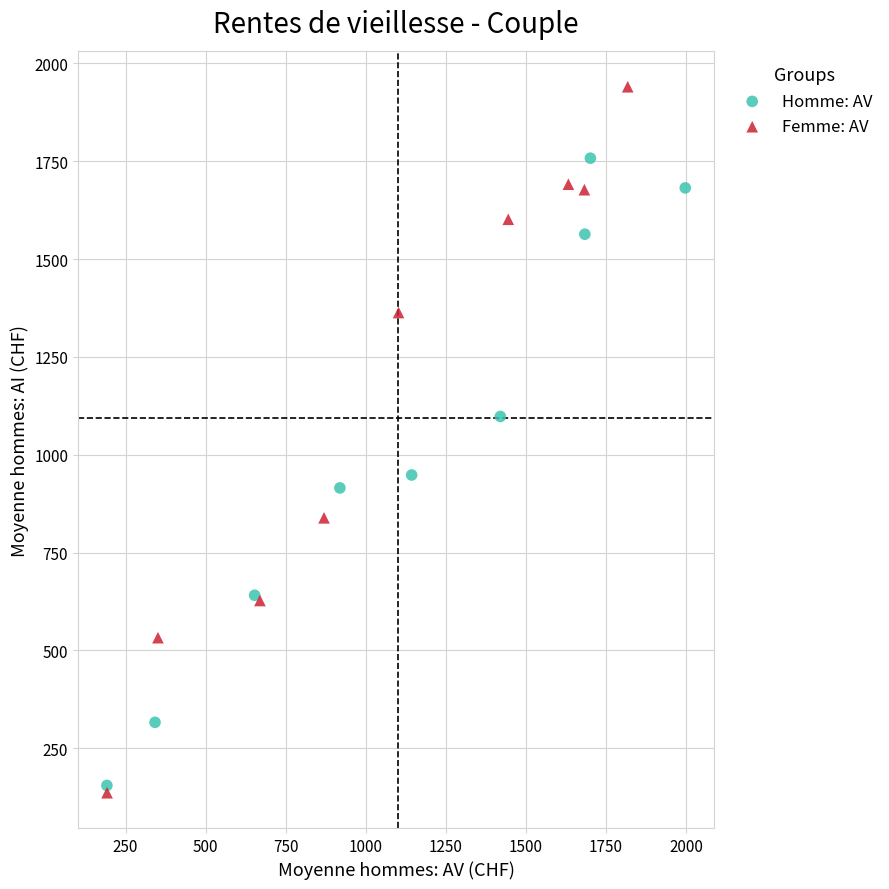

Which series contains the highest Y value?

Femme: AV